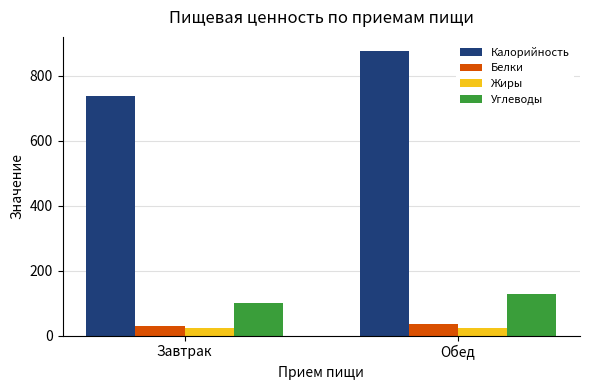

What is the total value across all series at Обед?

1064.8